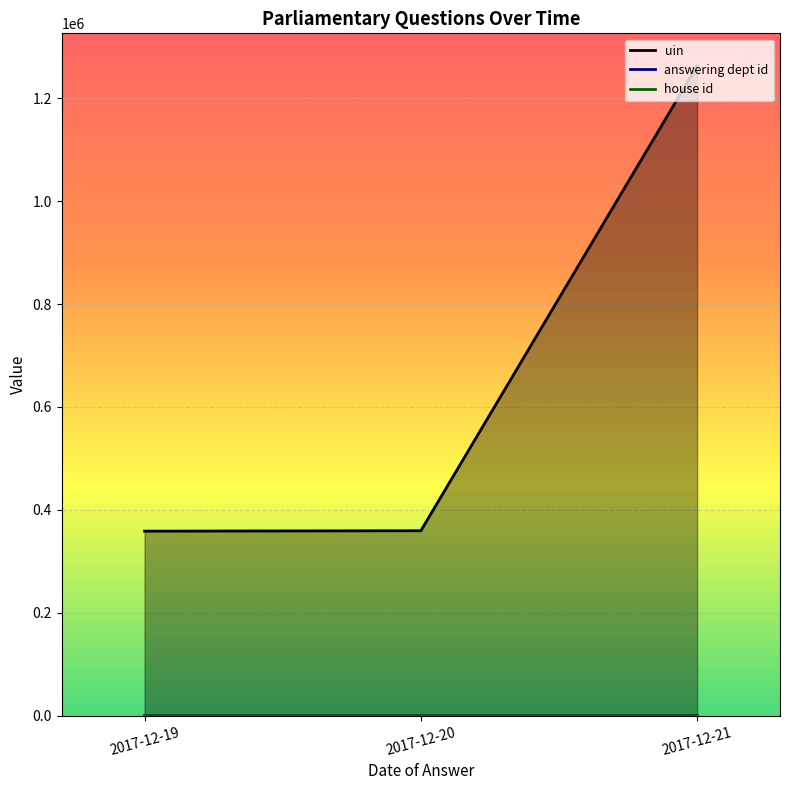

What is the lowest value of the house id series?

3